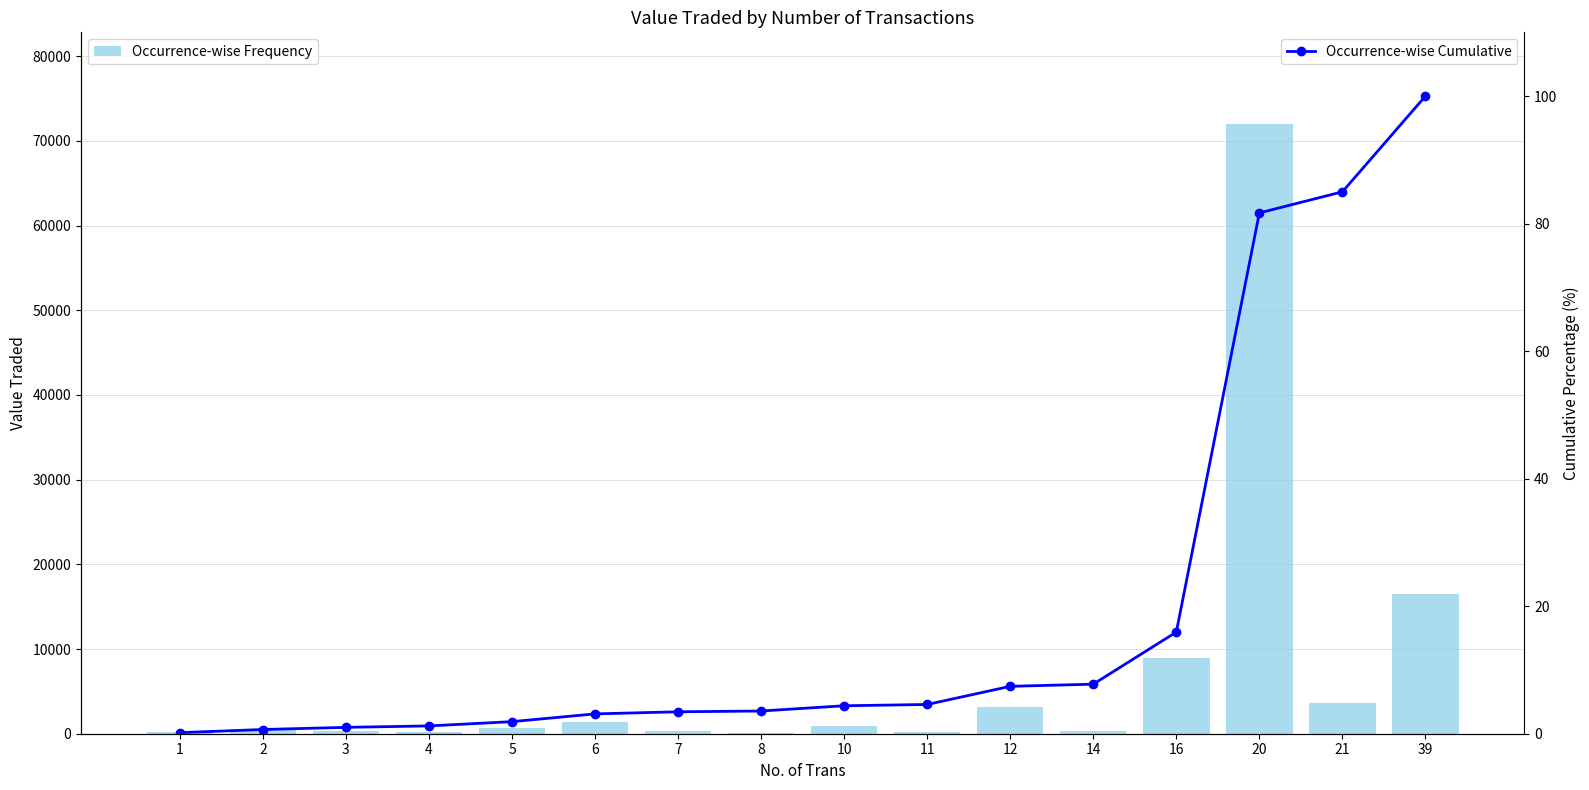

Which series has the widest spread of values?

Occurrence-wise Frequency